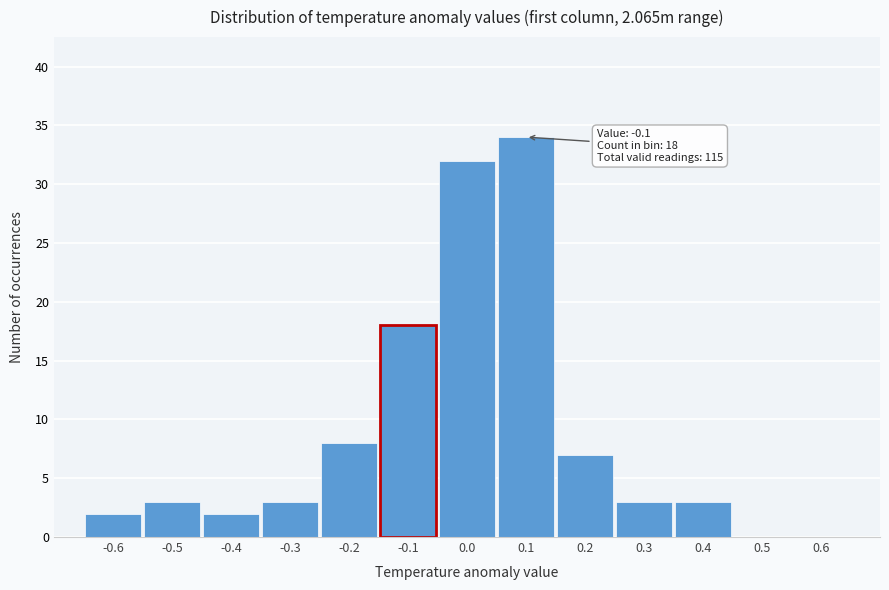

Which range on the x-axis has the tallest bar?

0.05 to 0.15